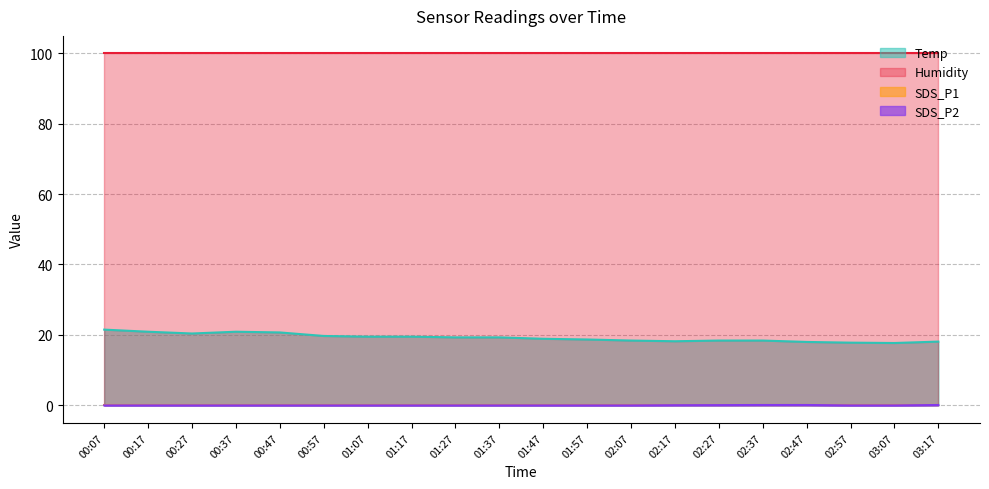

True or false: Humidity and Temp cross at least once.

False